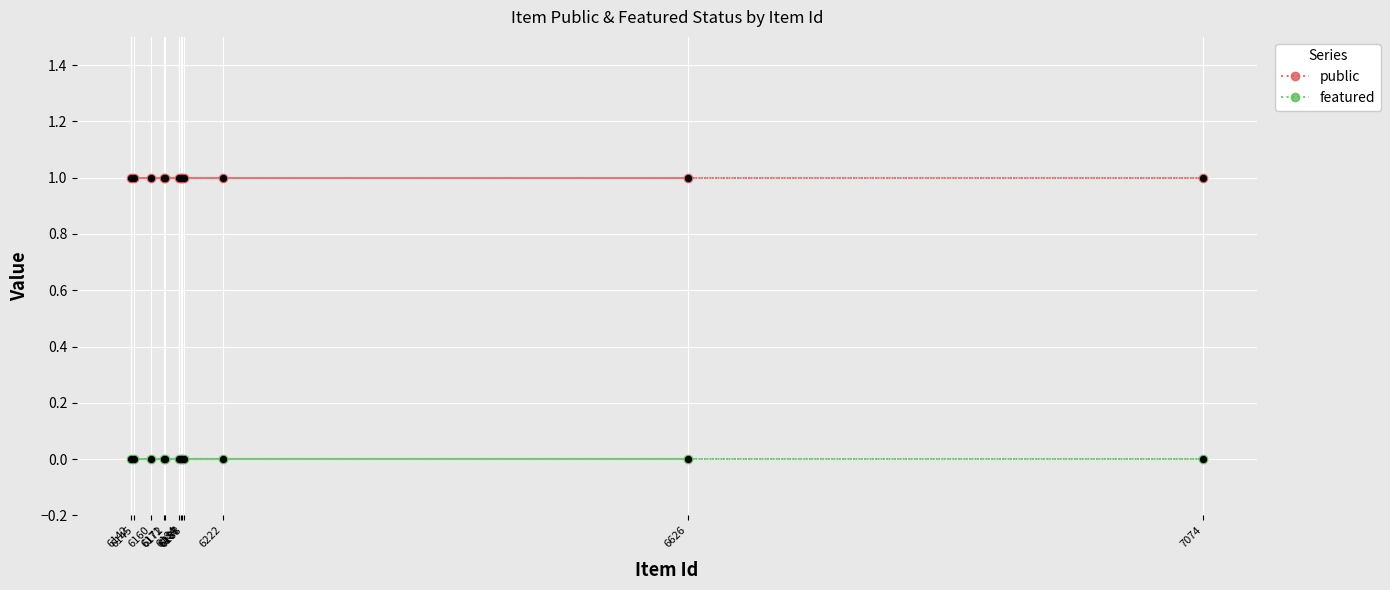

Which series has the largest total across all categories?

public